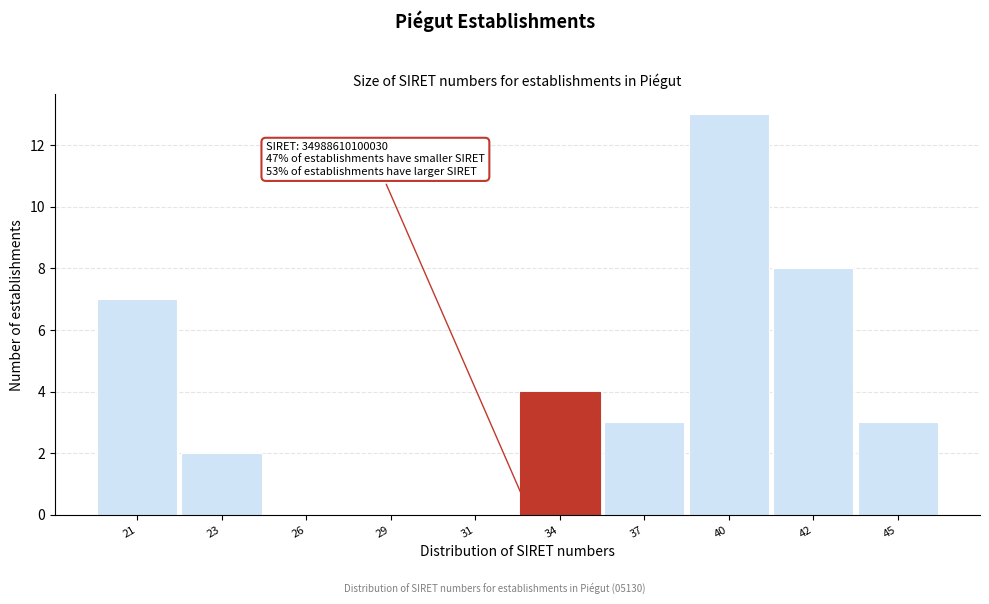

Reading right to left, transcribe all the data shown in this chart.

45=3	42=8	40=13	37=3	34=4	31=0	29=0	26=0	23=2	21=7